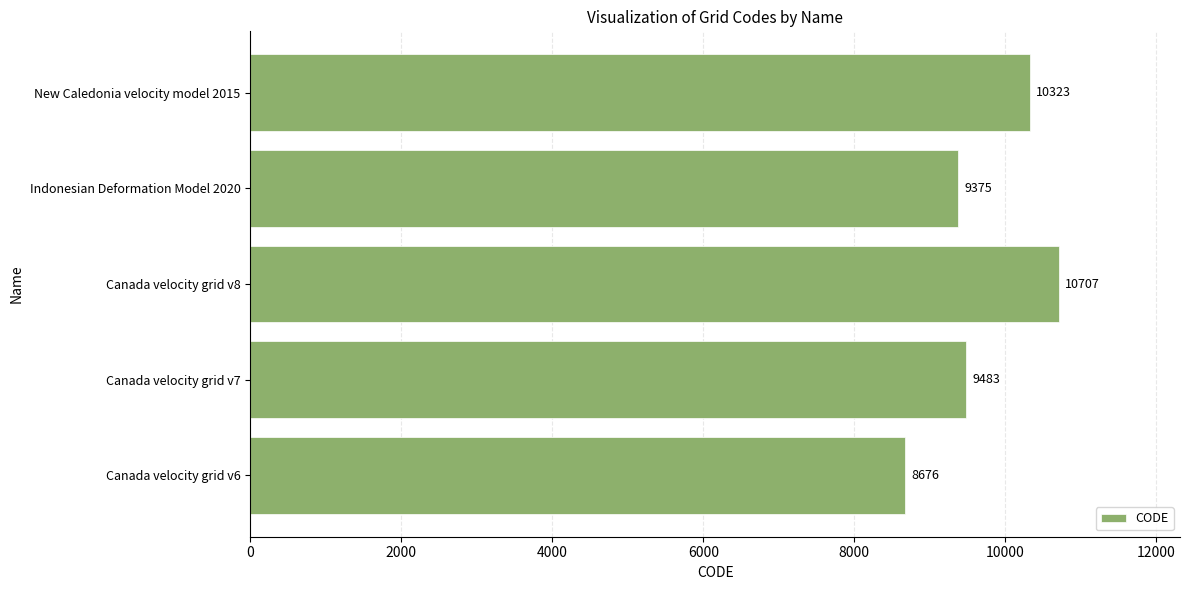

Count the number of data series in this chart.

1